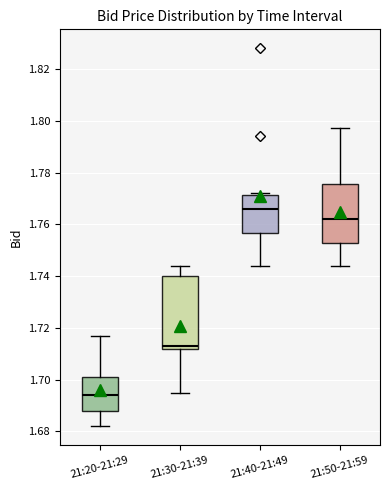

Reading left to right, read every box against the y-axis: the position of its median line, the range the box covers, and the ends of its whiskers. The values are not printed on the chart, so give them approximately, as read against the axis.

21:20-21:29: median 1.694, box 1.688 to 1.702, whiskers 1.682 to 1.718
21:30-21:39: median 1.714, box 1.712 to 1.740, whiskers 1.696 to 1.744
21:40-21:49: median 1.766, box 1.756 to 1.772, whiskers 1.744 to 1.772 (just above the box's upper edge)
21:50-21:59: median 1.762, box 1.752 to 1.776, whiskers 1.744 to 1.798